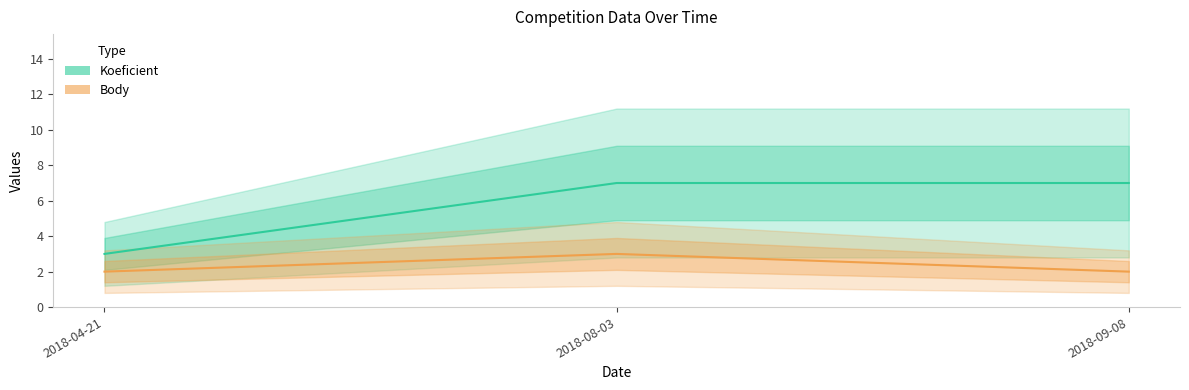

What is the total value across all series at 2018-08-03?

10